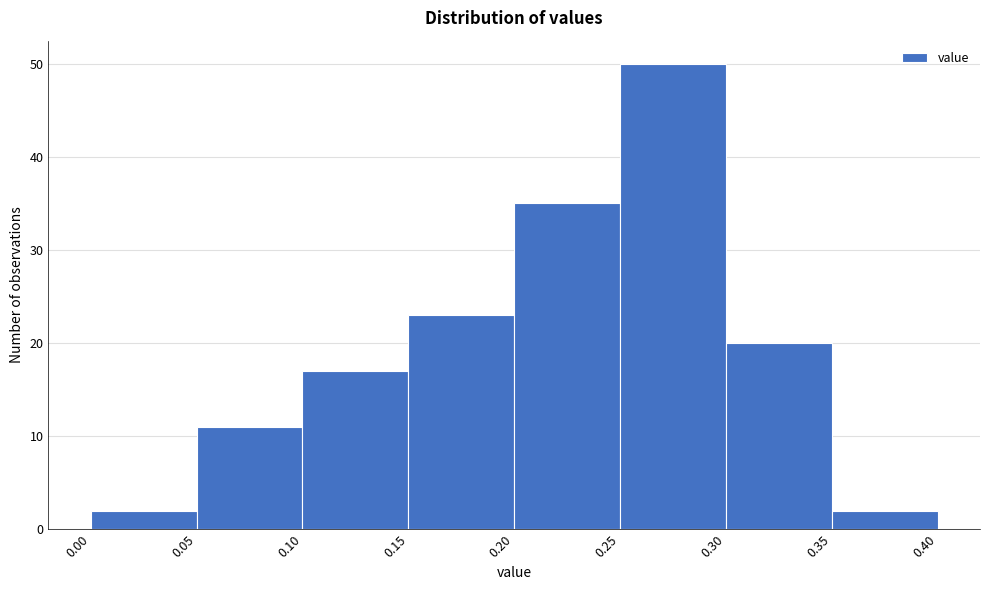

Reading left to right, list every bar in this chart as the range it spans on the x-axis followed by its height. The values are not printed on the chart, so give them approximately, as read against the axis.

0.00 to 0.05: 2
0.05 to 0.10: 11
0.10 to 0.15: 17
0.15 to 0.20: 23
0.20 to 0.25: 35
0.25 to 0.30: 50
0.30 to 0.35: 20
0.35 to 0.40: 2